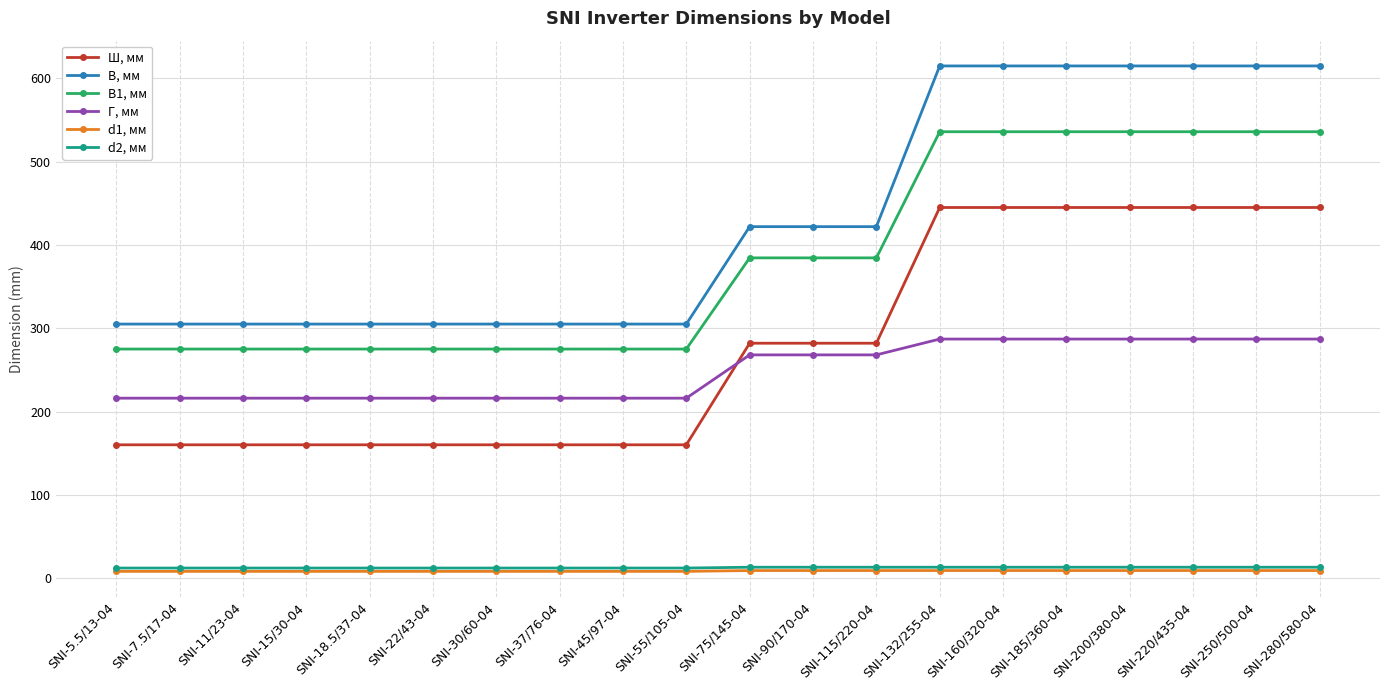

Which series has the widest spread of values?

В, мм